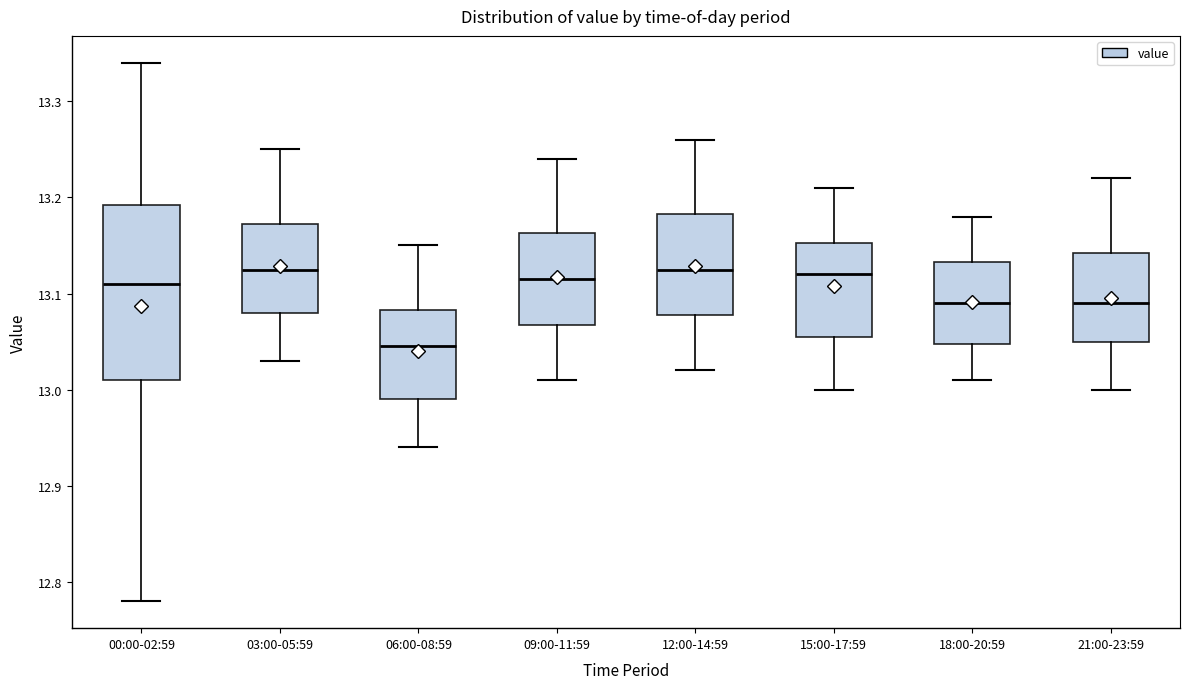

Reading left to right, read every box against the y-axis: the position of its median line, the range the box covers, and the ends of its whiskers. The values are not printed on the chart, so give them approximately, as read against the axis.

00:00-02:59: median 13.11, box 13.01 to 13.19, whiskers 12.78 to 13.34
03:00-05:59: median 13.13, box 13.08 to 13.17, whiskers 13.03 to 13.25
06:00-08:59: median 13.05, box 12.99 to 13.08, whiskers 12.94 to 13.15
09:00-11:59: median 13.12, box 13.07 to 13.16, whiskers 13.01 to 13.24
12:00-14:59: median 13.13, box 13.08 to 13.18, whiskers 13.02 to 13.26
15:00-17:59: median 13.12, box 13.06 to 13.15, whiskers 13.00 to 13.21
18:00-20:59: median 13.09, box 13.05 to 13.13, whiskers 13.01 to 13.18
21:00-23:59: median 13.09, box 13.05 to 13.14, whiskers 13.00 to 13.22